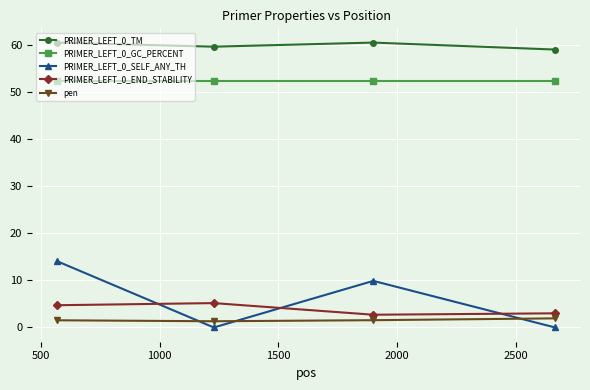

At how many categories does at least one series exceed 9?

4